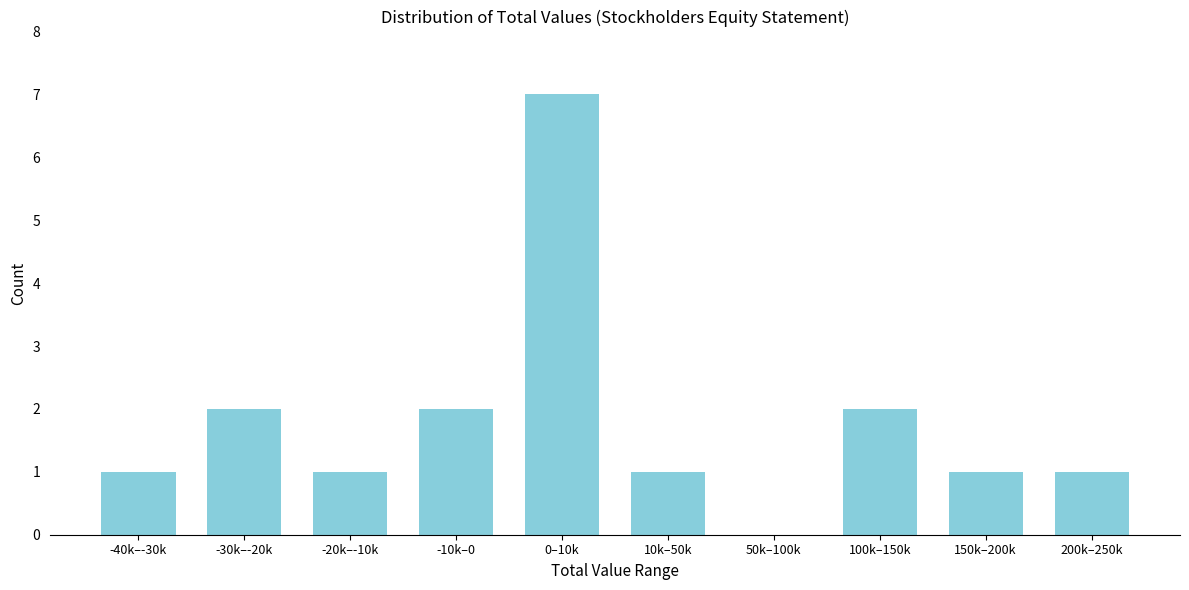

Reading left to right, what are all the values shown in this chart?

-40k–-30k=1	-30k–-20k=2	-20k–-10k=1	-10k–0=2	0–10k=7	10k–50k=1	50k–100k=0	100k–150k=2	150k–200k=1	200k–250k=1